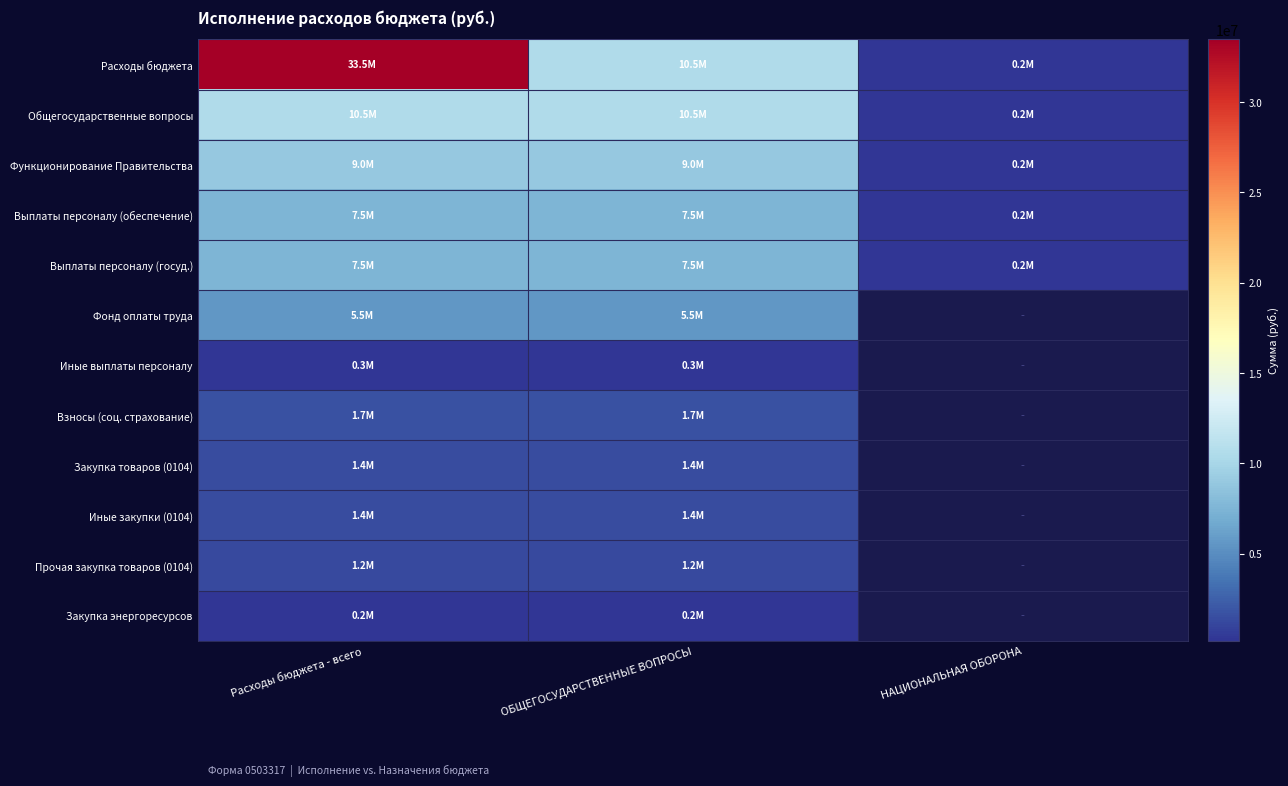

Which label corresponds to the largest value in the chart?

Расходы бюджета - всего